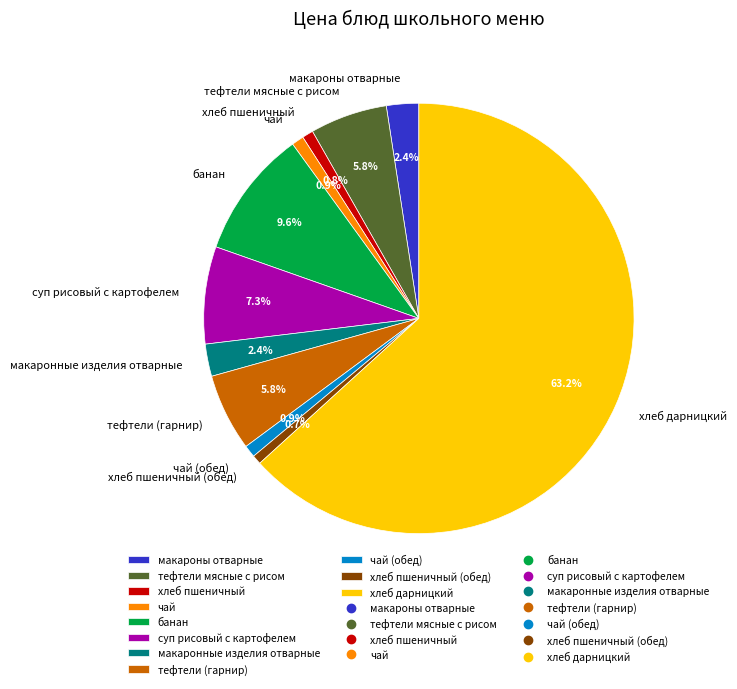

How many segments does this pie chart have?

11